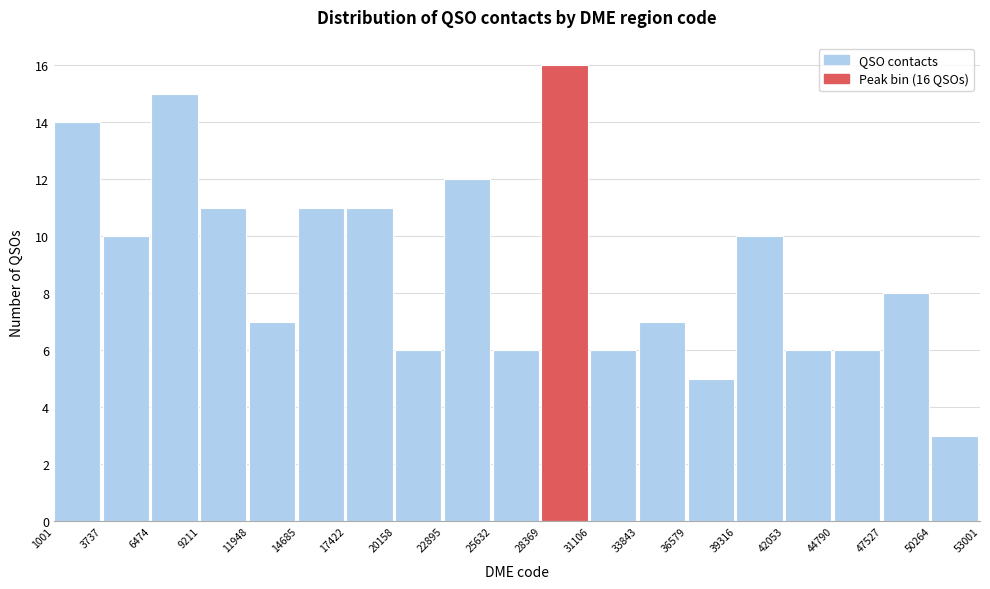

Over which range of the x-axis is the bar tallest?

28369 to 31106